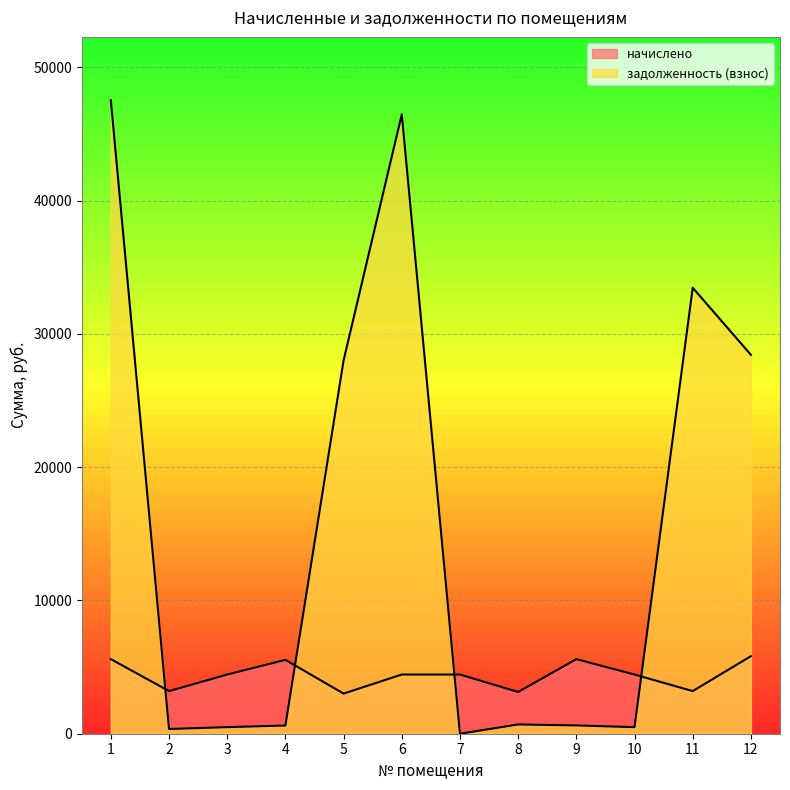

At 5, list the series in order from smallest to largest.

начислено, задолженность (взнос)